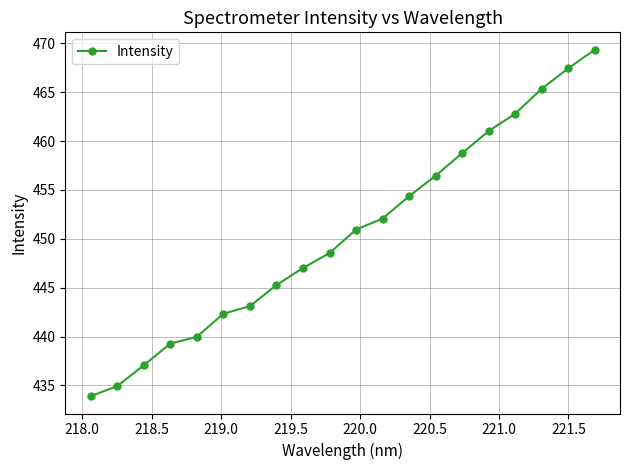

What is the smallest value displayed?

433.9